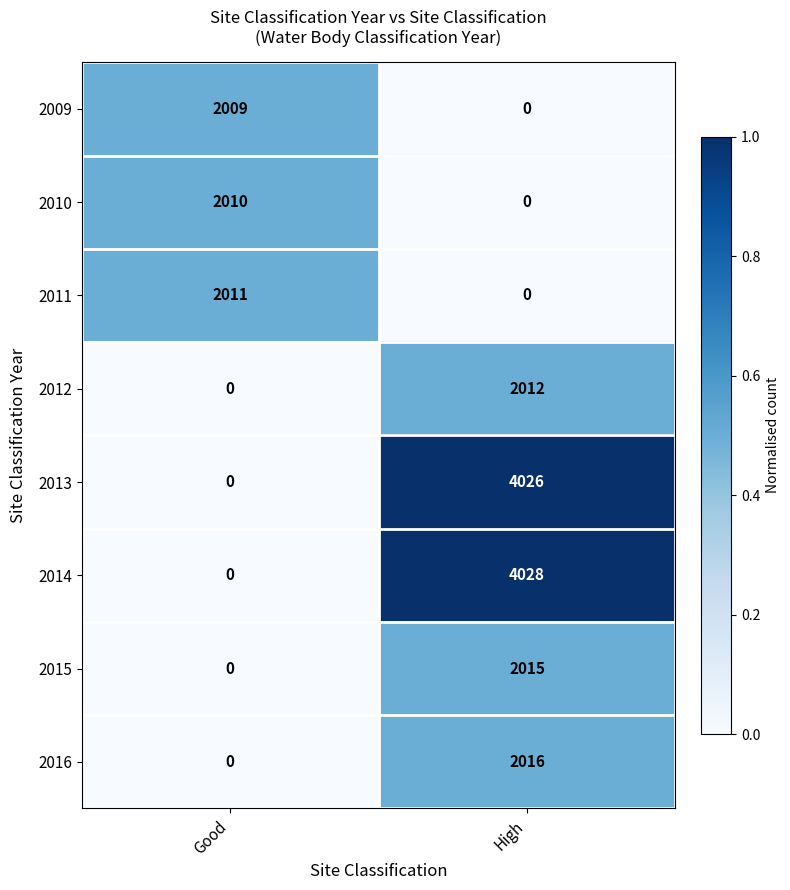

Which series has the largest range (max minus min)?

2014